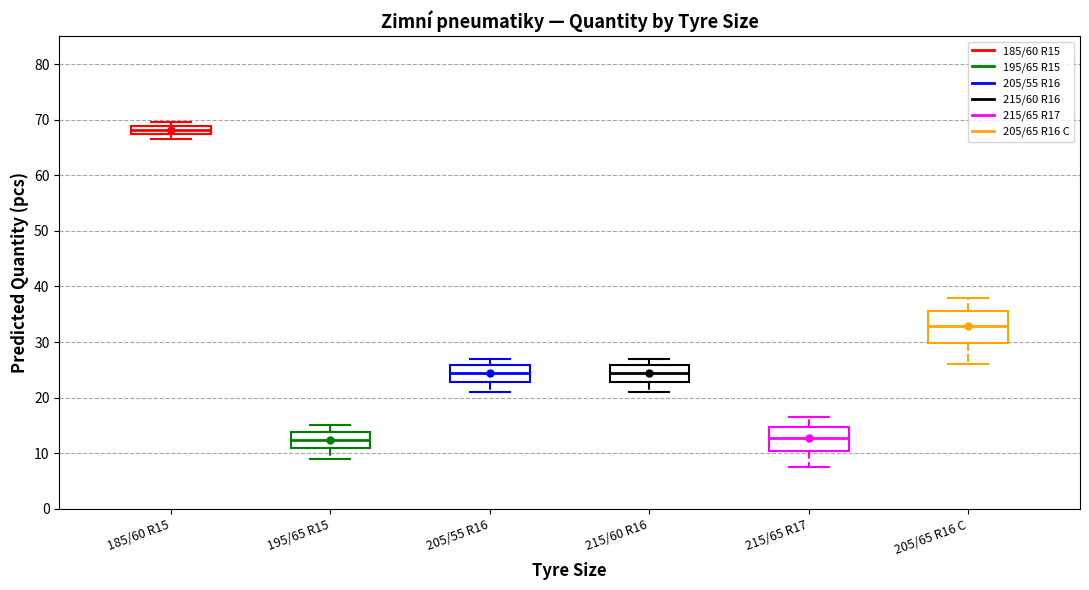

Where does the lower whisker of the box for 195/65 R15 end on the y-axis? The values are not printed on the chart, so give them approximately, as read against the axis.

9